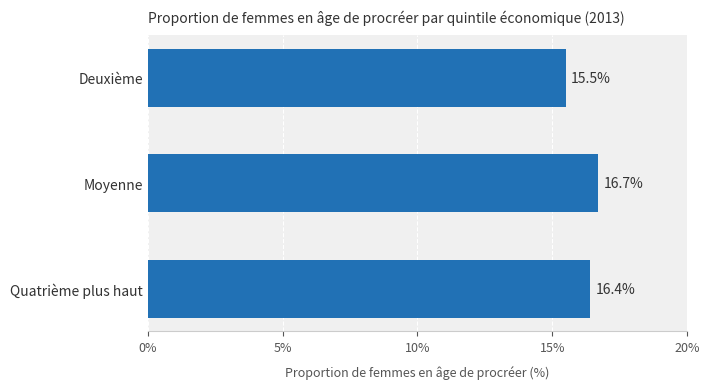

Reading bottom to top, list all the values displayed in this chart.

Quatrième plus haut=16.4	Moyenne=16.7	Deuxième=15.5